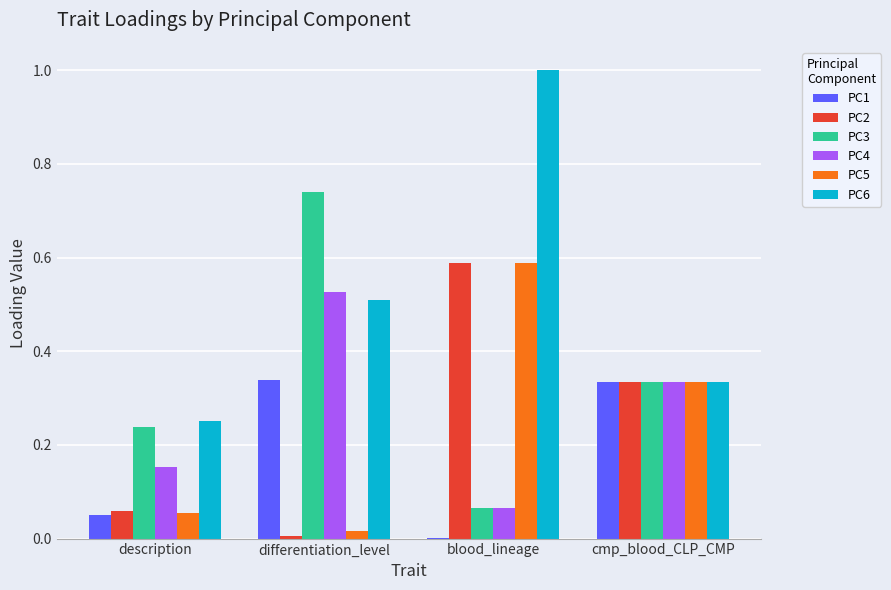

At which category is the sum across all series the highest?

blood_lineage